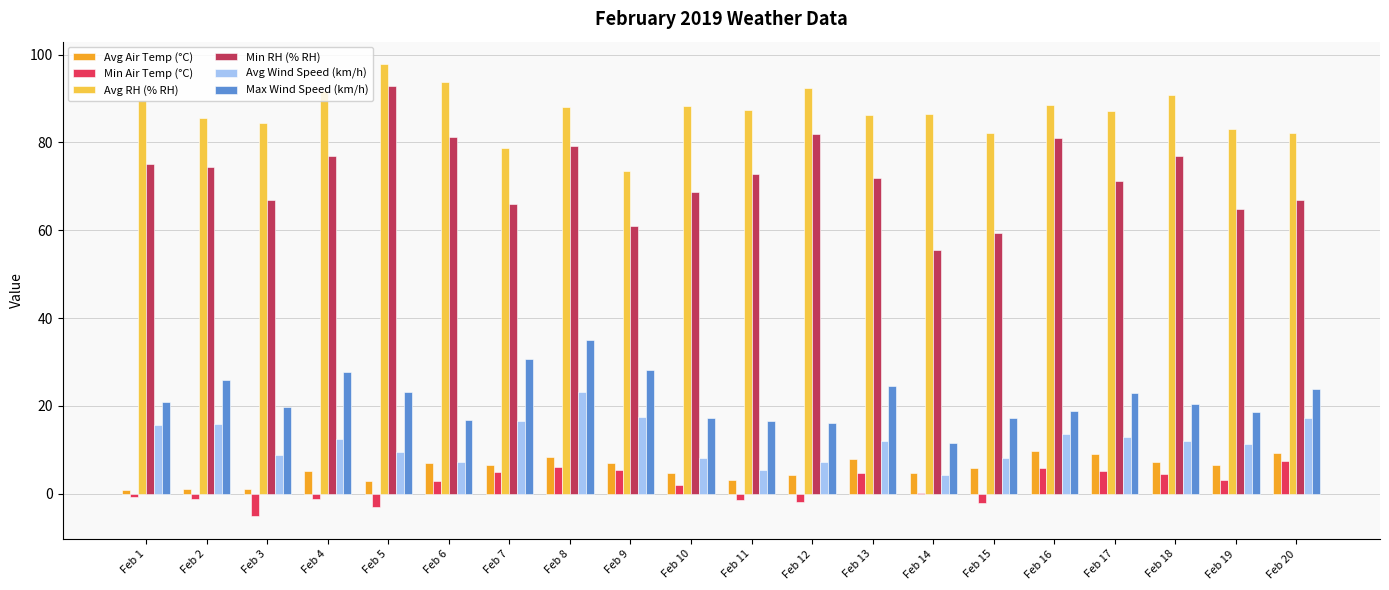

How many groups of bars are there?

20